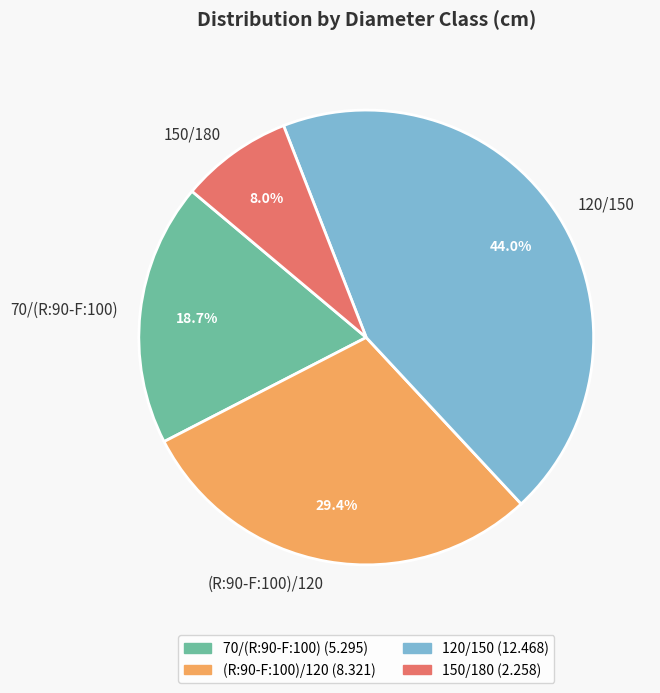

Is the sum of (R:90-F:100)/120 and 70/(R:90-F:100) greater than half?

No